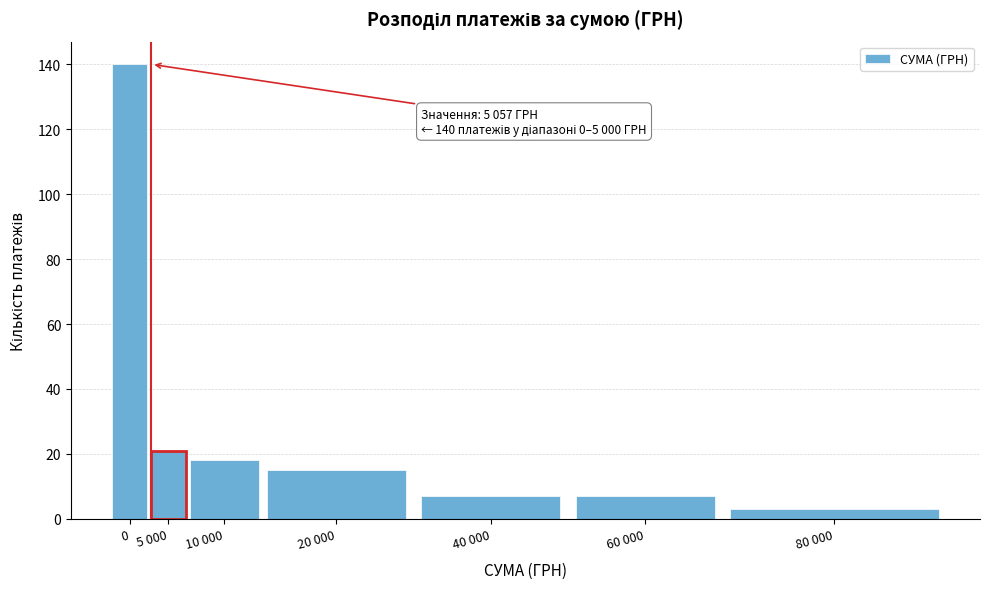

Reading left to right, transcribe all the data shown in this chart.

140	21	18	15	7	7	3